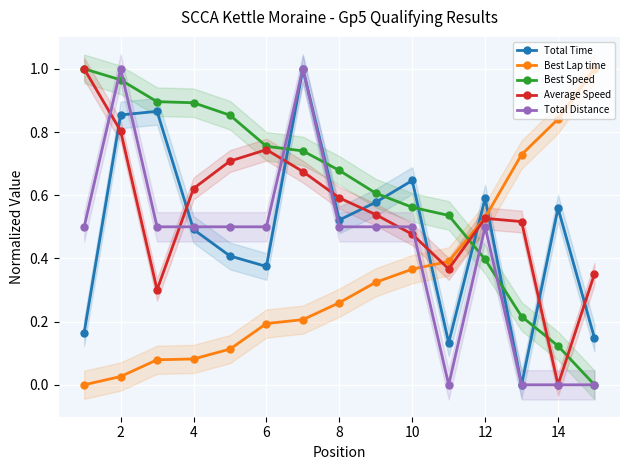

Is the value of Average Speed at 14 greater than the value of Best Lap time at 10?

No